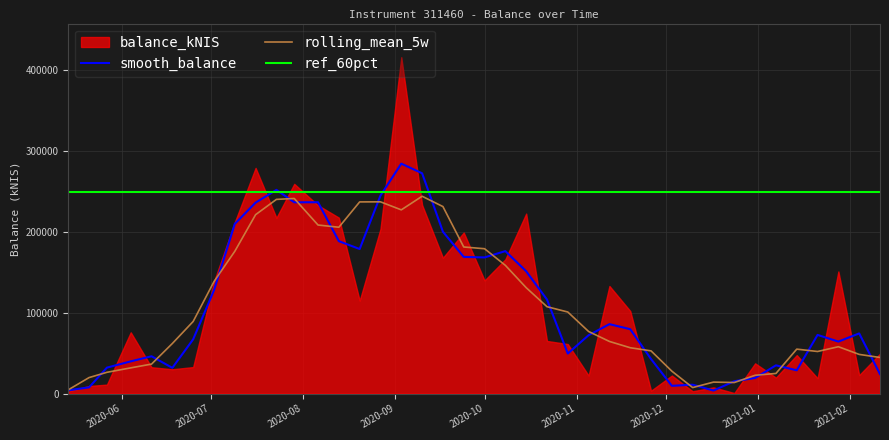

What is the difference between the second highest and second lowest values in the rolling_mean_5w series?

234022.7